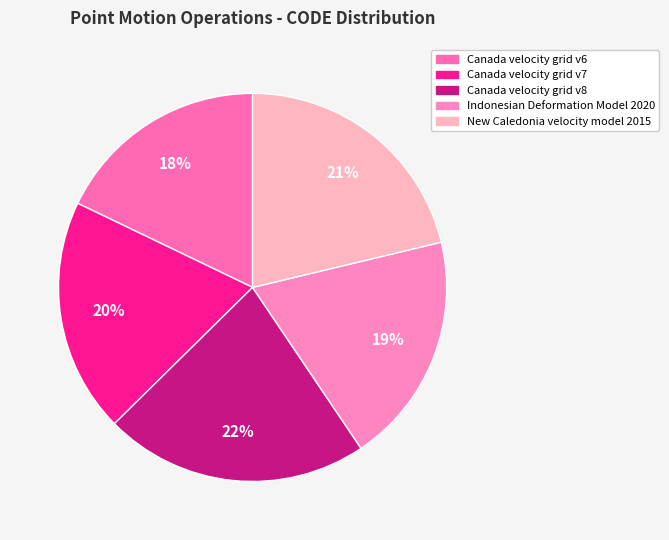

Count the number of slices in the pie.

5